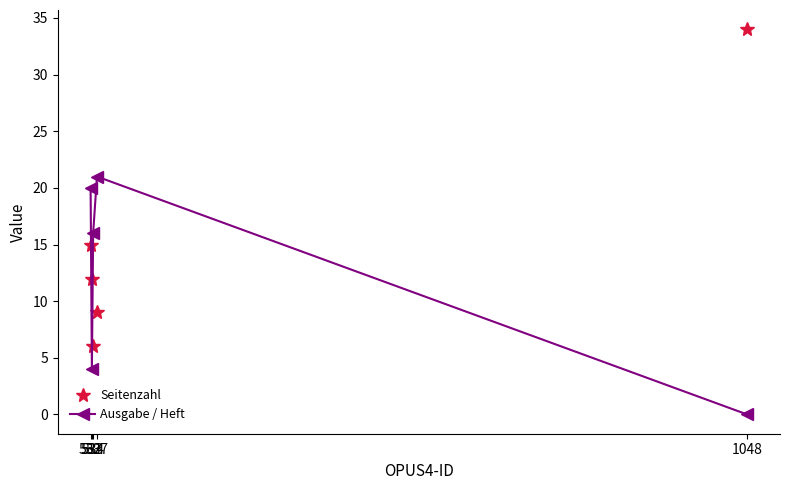

How many categories are shown in the chart?

5